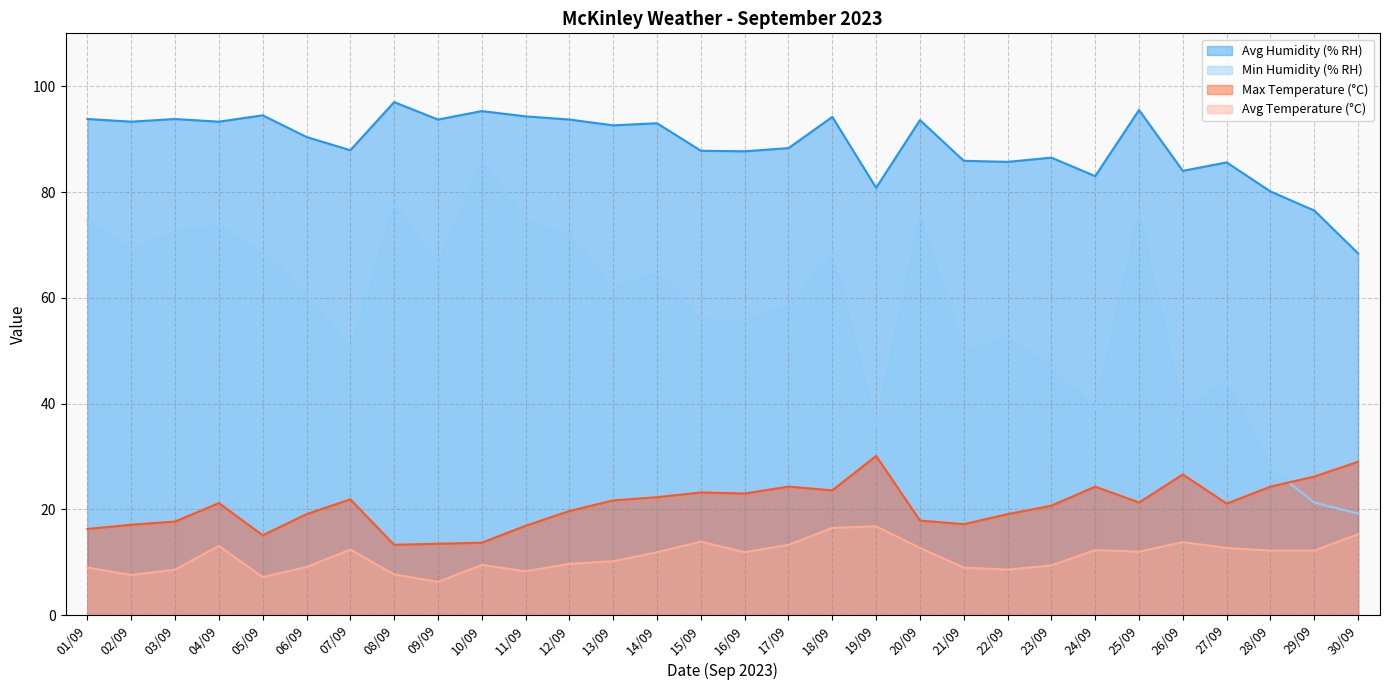

At 11/09, list the series in order from smallest to largest.

Avg Temperature (°C), Max Temperature (°C), Min Humidity (% RH), Avg Humidity (% RH)